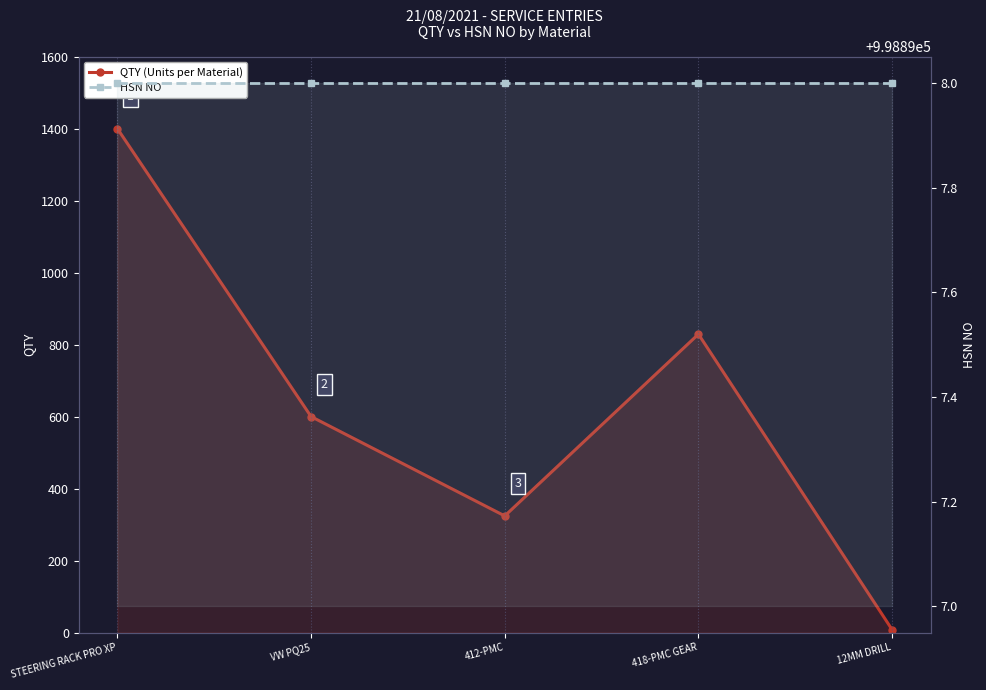

Rank the series by their average value, from lowest to highest.

QTY (Units per Material), HSN NO